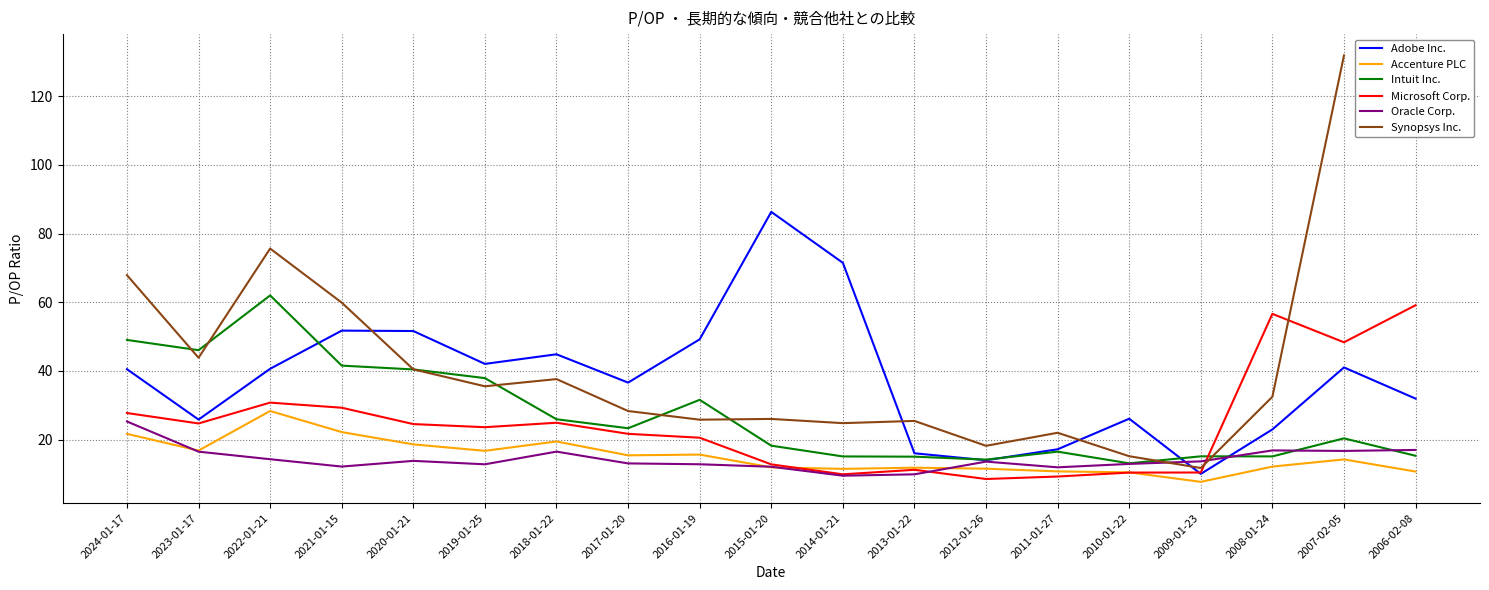

The Oracle Corp. series shows 23.9 at 2022-01-21. True or false?

False